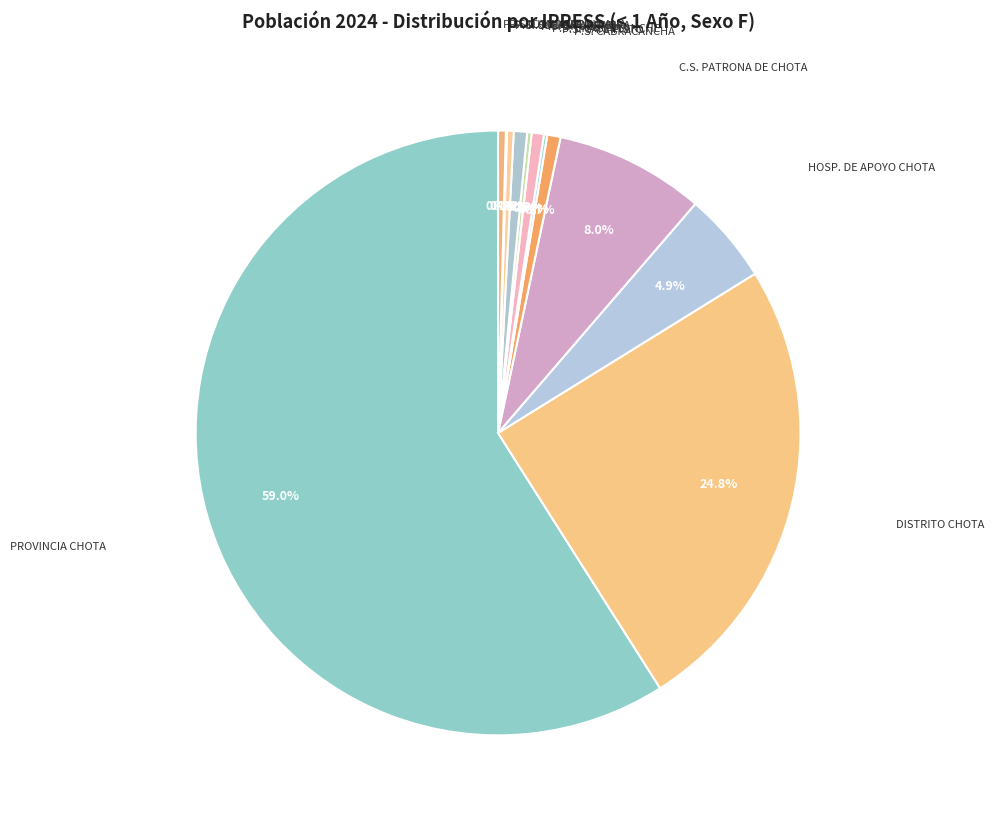

Which category has the smallest portion of the pie?

P.S. CONDORPULLANA